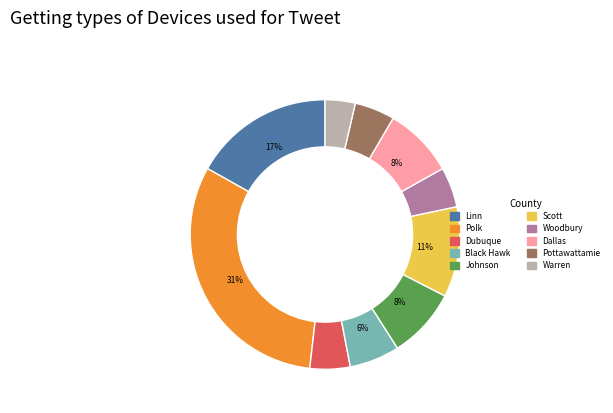

How many slices are in this pie chart?

10